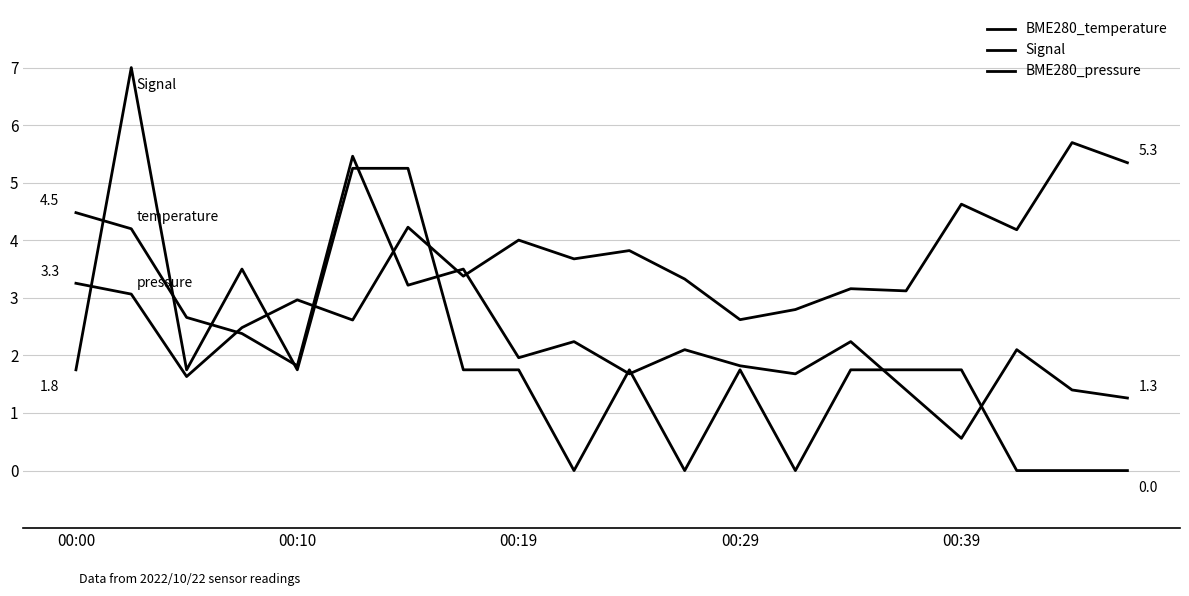

Which series has the largest range (max minus min)?

Signal